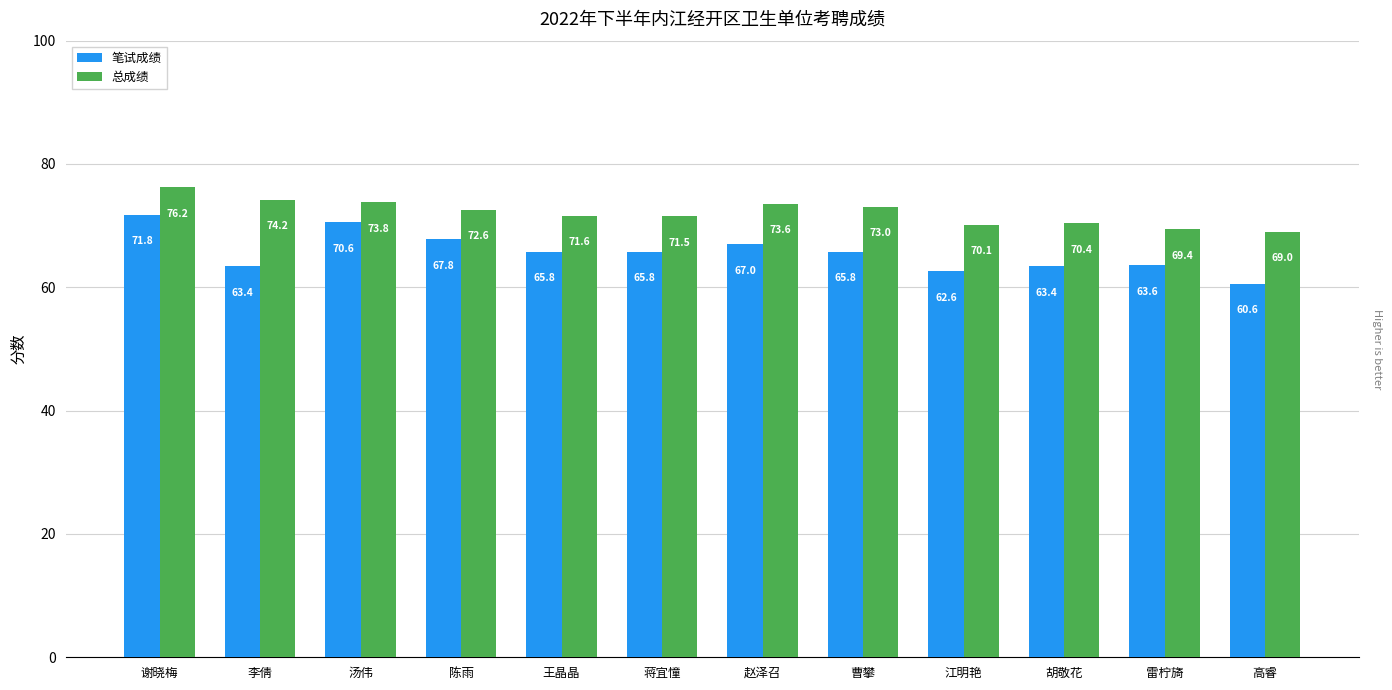

What is the difference between the maximum and minimum values in the 笔试成绩 series?

11.2